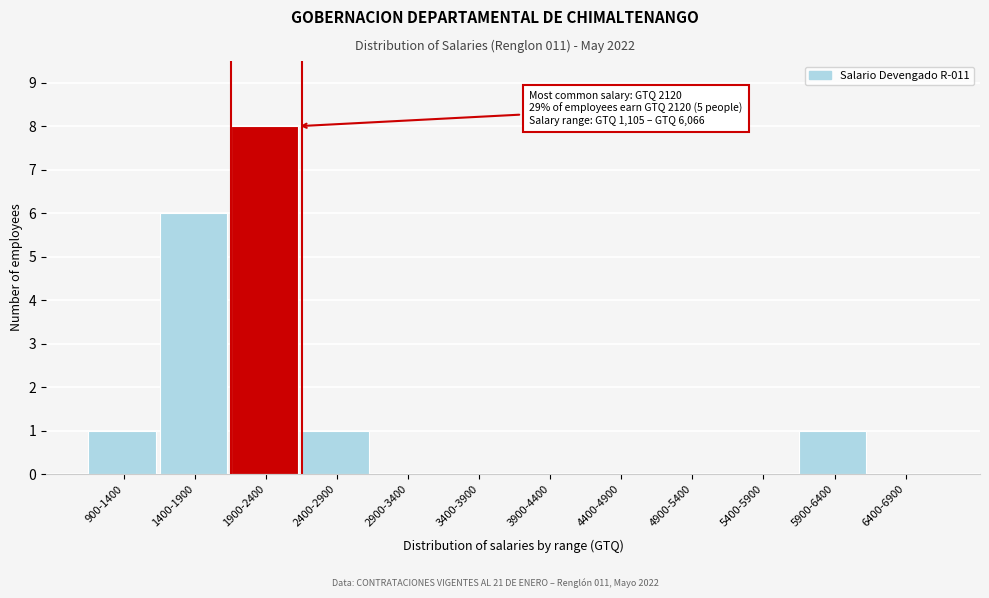

Reading right to left, what are all the values shown in this chart?

6400-6900=0	5900-6400=1	5400-5900=0	4900-5400=0	4400-4900=0	3900-4400=0	3400-3900=0	2900-3400=0	2400-2900=1	1900-2400=8	1400-1900=6	900-1400=1